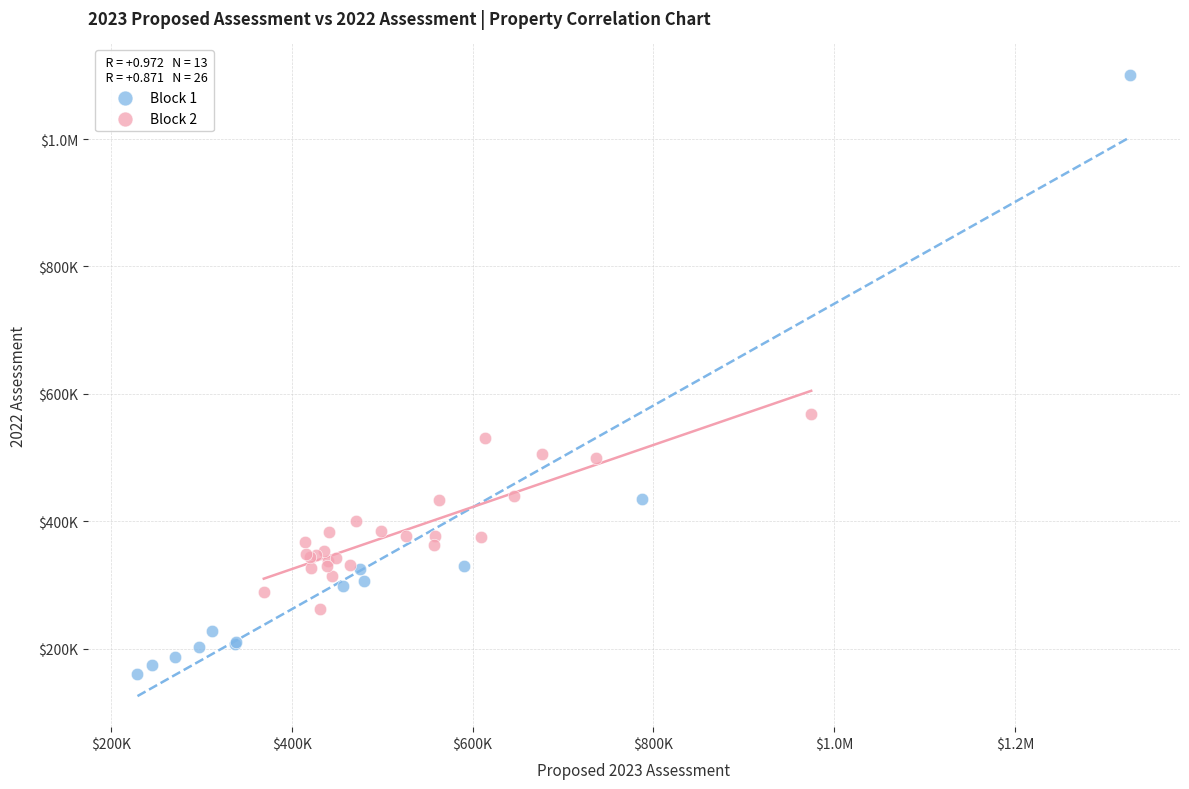

What are all the series names shown in the legend?

Block 1, Block 2